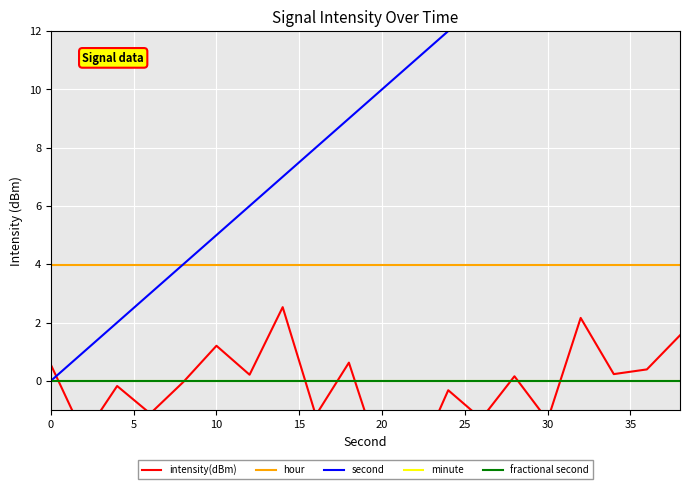

Which series has the largest range (max minus min)?

second